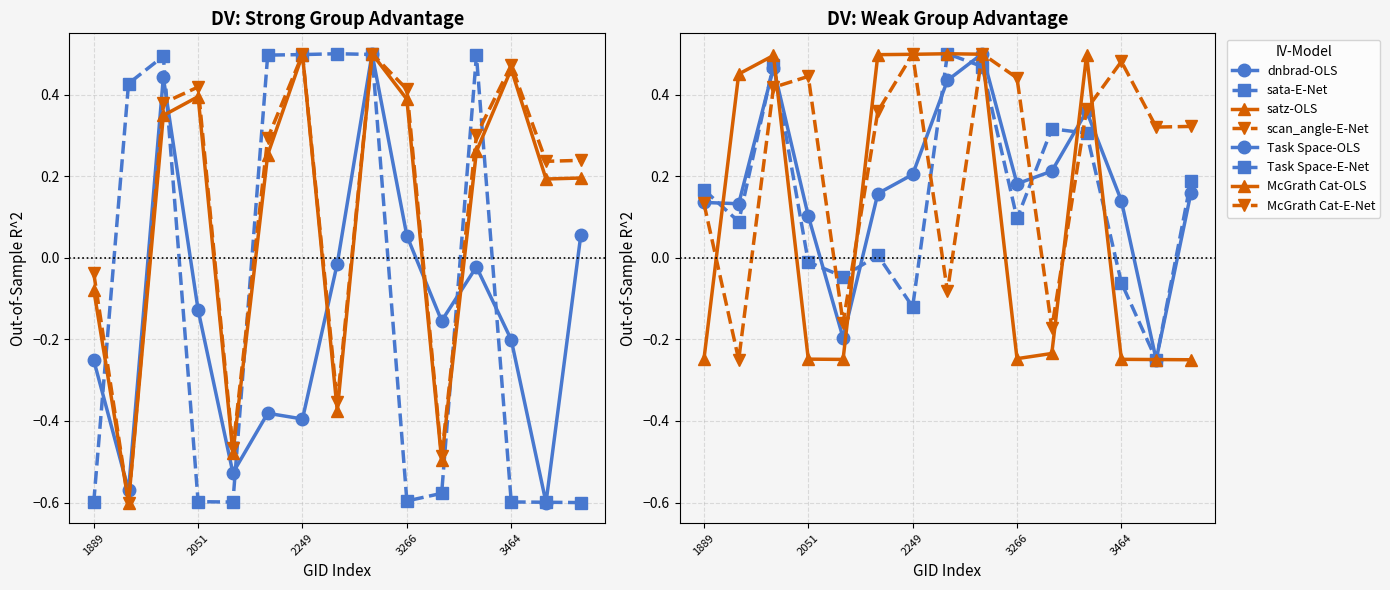

What is the difference between the maximum and minimum values in the scan_angle series?

0.8